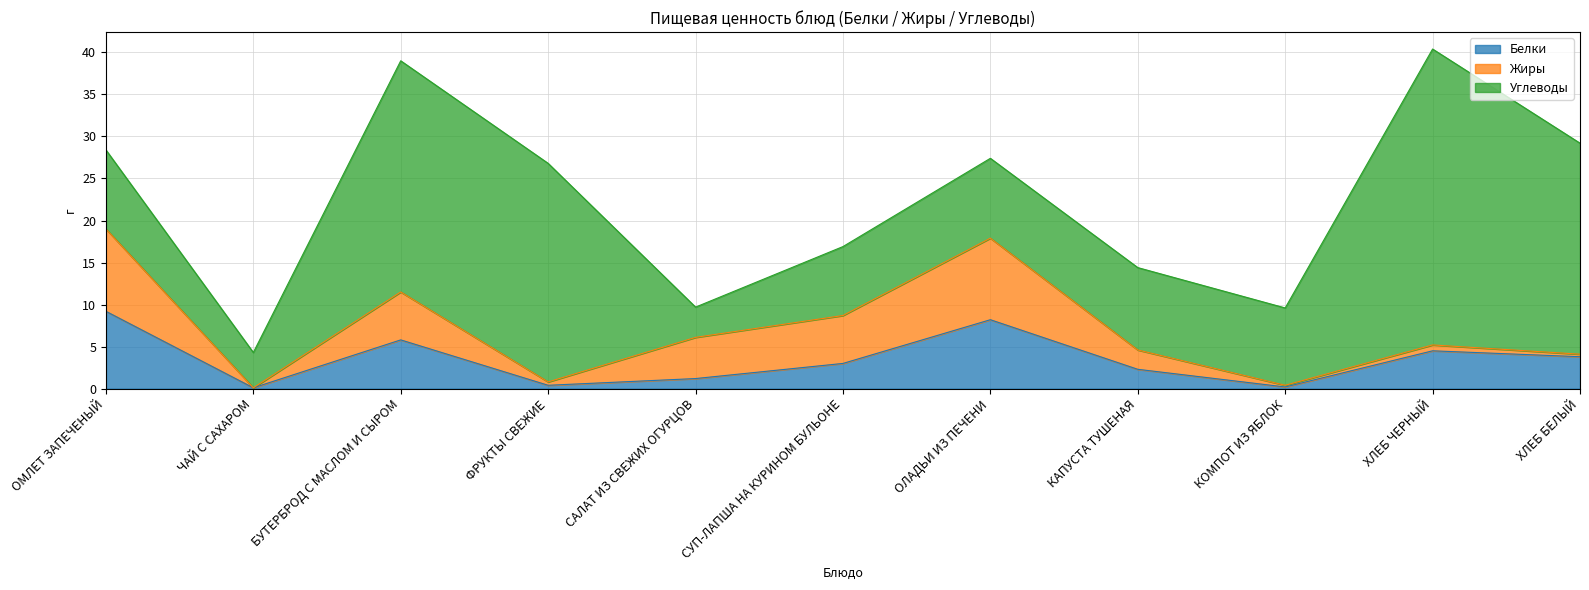

Does the chart have visible grid lines?

Yes